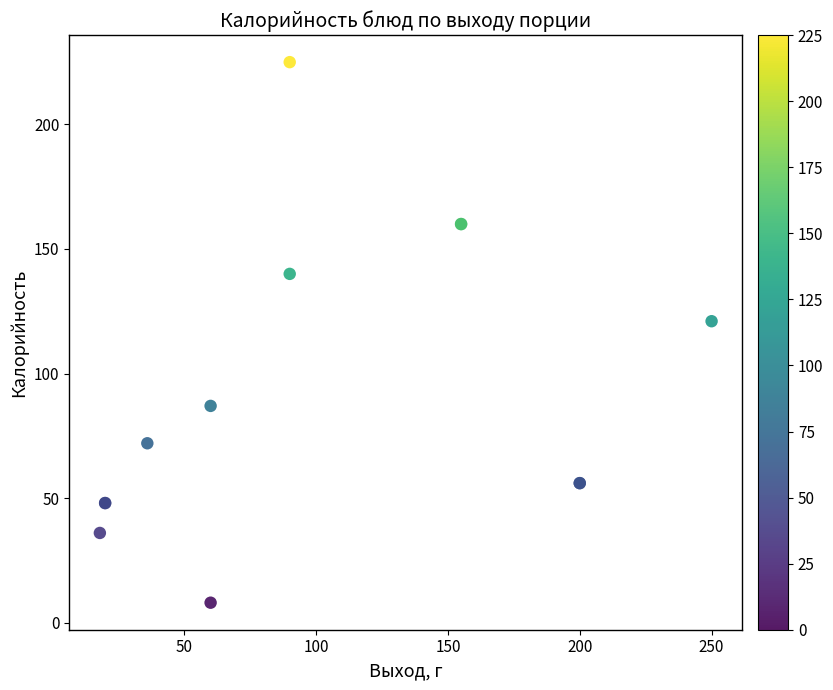

What Y value in the scatter plot is closest to 116?

121